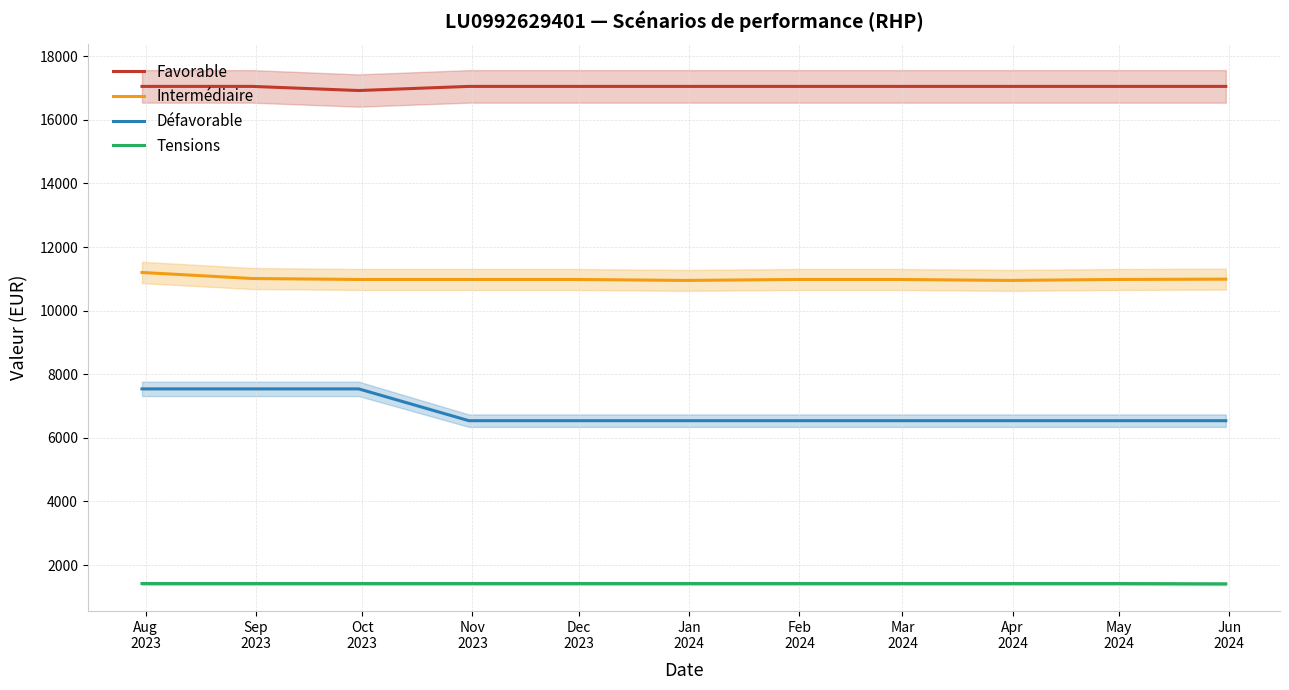

What is the minimum value for Défavorable?

6540